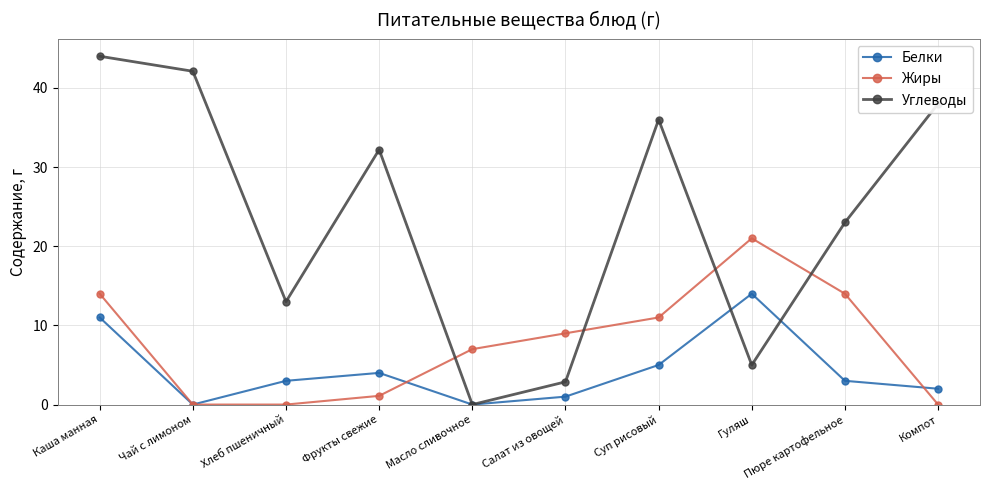

Where is the first local minimum for Белки?

Чай с лимоном